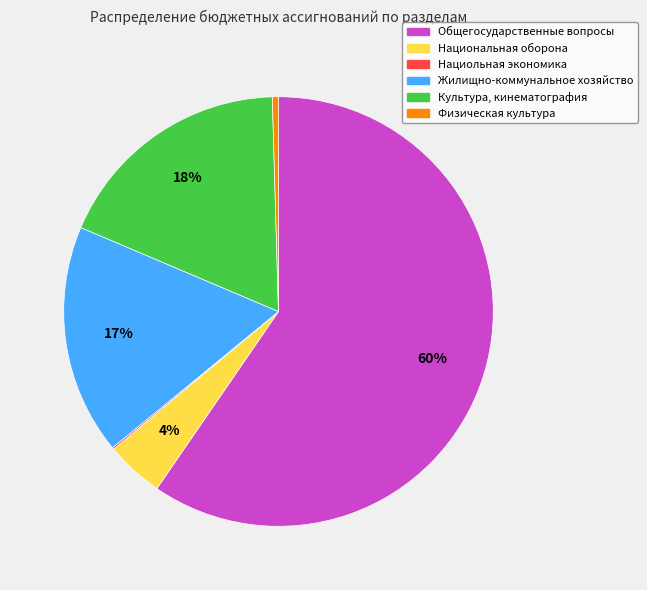

What is the majority slice?

Общегосударственные вопросы